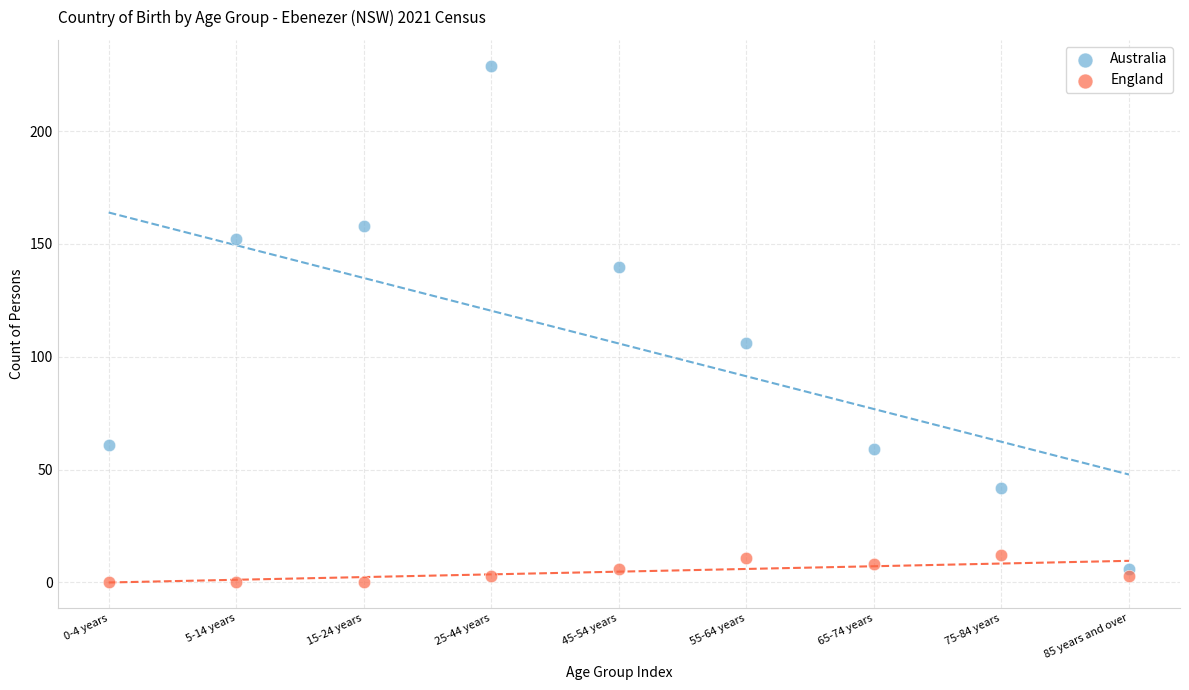

Which series reaches the minimum Y coordinate?

England